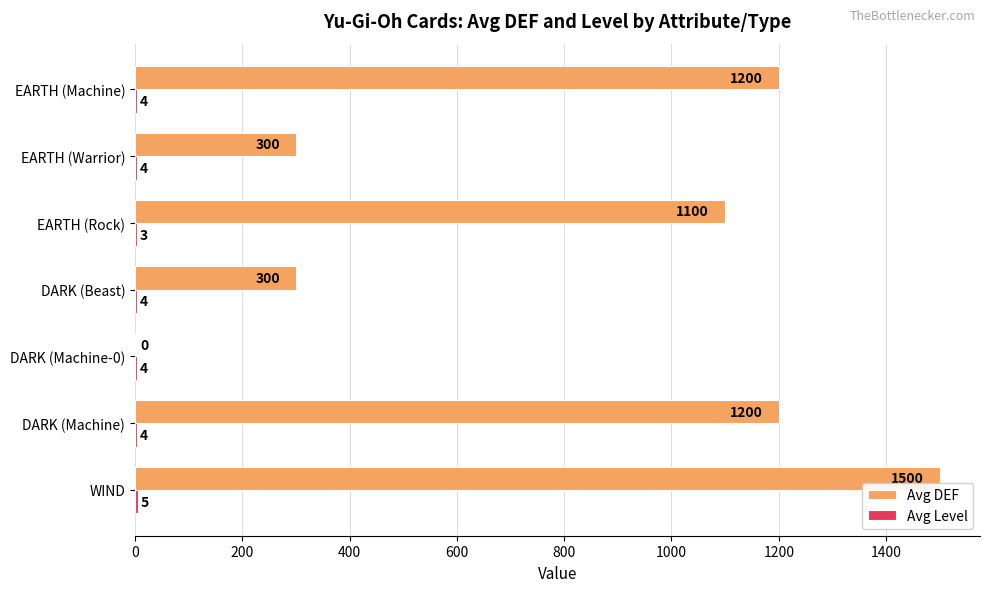

Is it true that Avg DEF equals 300 at DARK (Beast)?

True